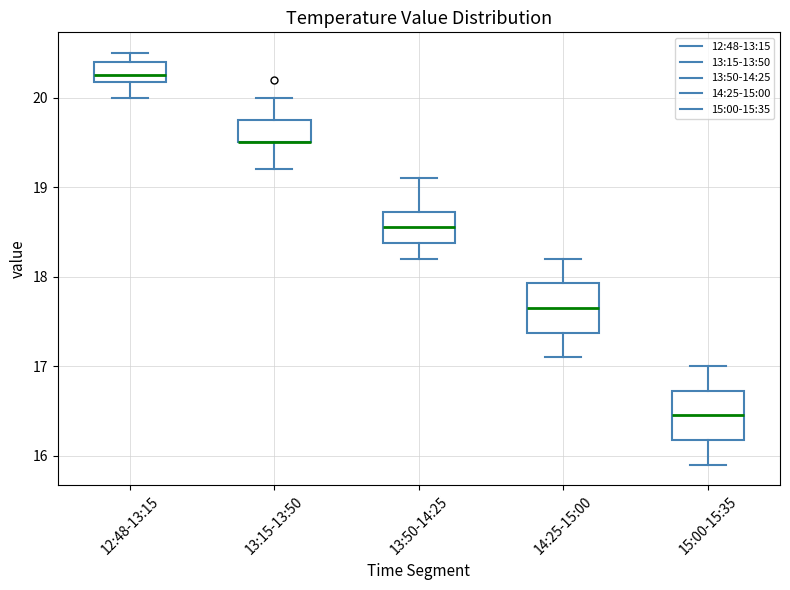

Reading left to right, transcribe this box plot: for each box, give where its median line is, the range the box spans, and where its two whiskers end, as read against the y-axis. The values are not printed on the chart, so give them approximately, as read against the axis.

12:48-13:15: median 20.3, box 20.2 to 20.4, whiskers 20.0 to 20.5
13:15-13:50: median 19.5 (drawn on the box's lower edge), box 19.5 to 19.8, whiskers 19.2 to 20.0
13:50-14:25: median 18.6, box 18.4 to 18.7, whiskers 18.2 to 19.1
14:25-15:00: median 17.7, box 17.4 to 17.9, whiskers 17.1 to 18.2
15:00-15:35: median 16.5, box 16.2 to 16.7, whiskers 15.9 to 17.0